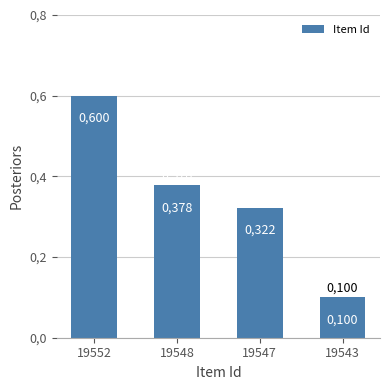

What is the difference between the second highest and second lowest values?

0.1